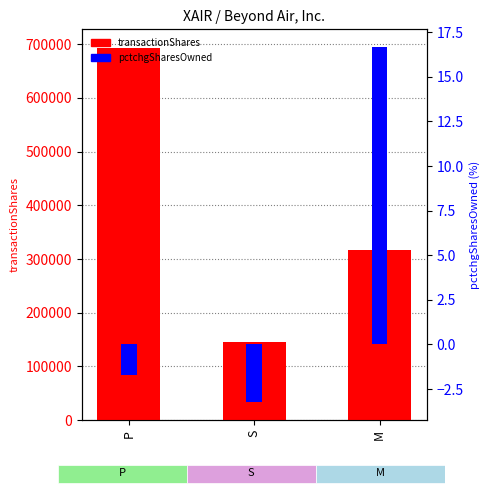

Which series has the widest spread of values?

transactionShares